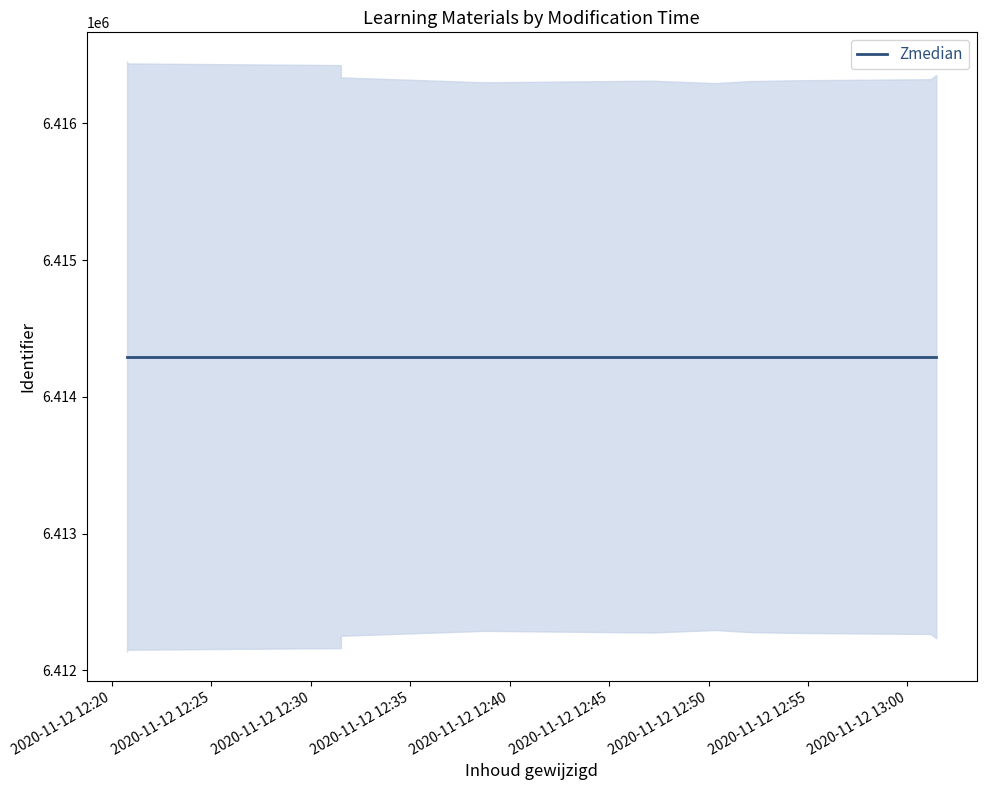

True or false: upper and lower cross at least once.

False